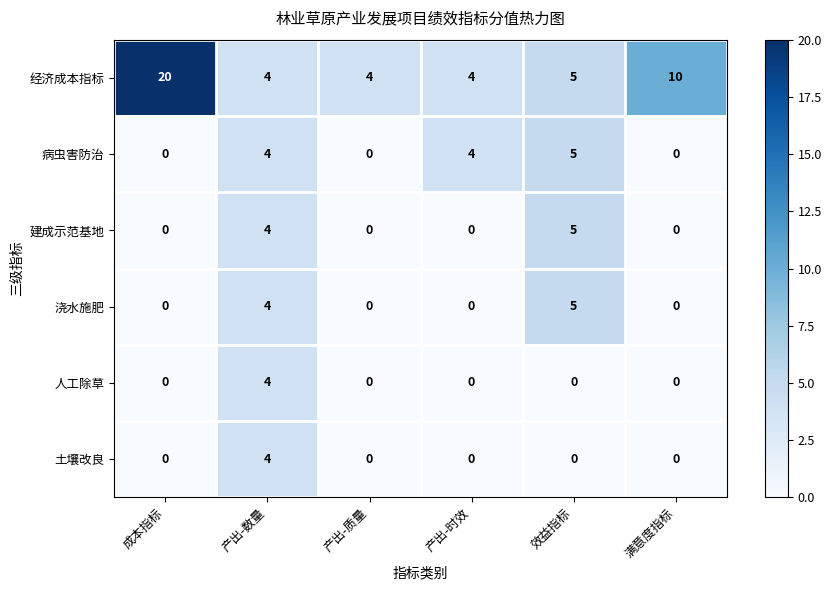

What is the sum of all 病虫害防治 values?

13